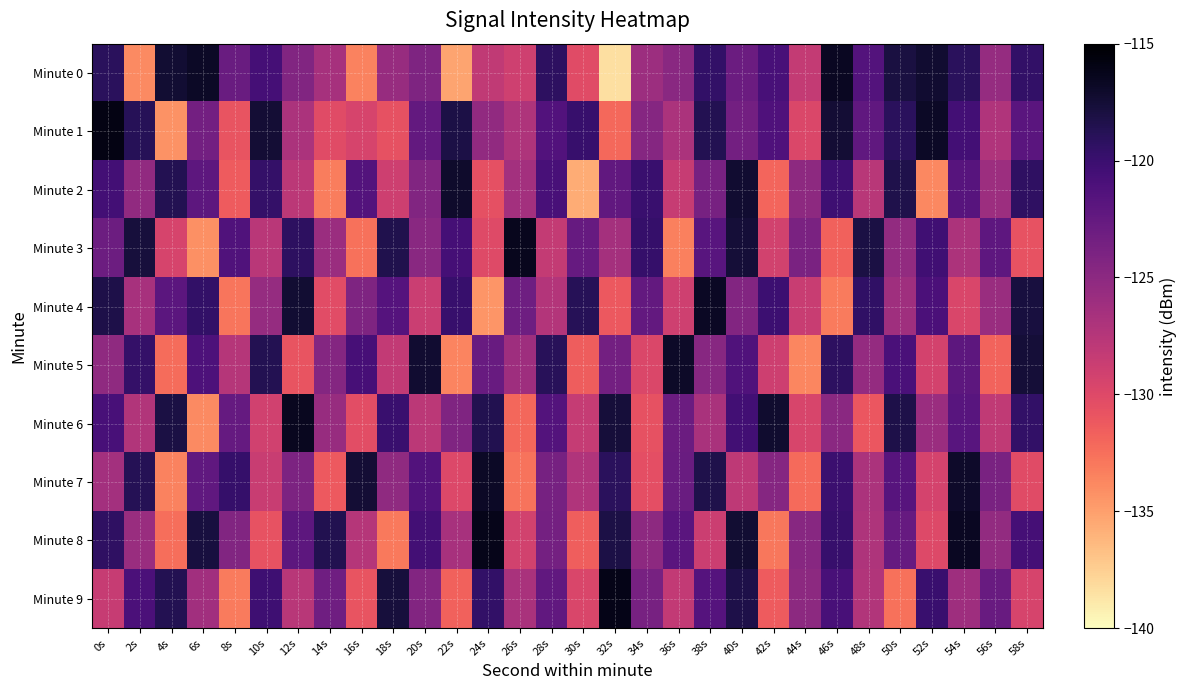

Which category has the lowest value across all series?

32s